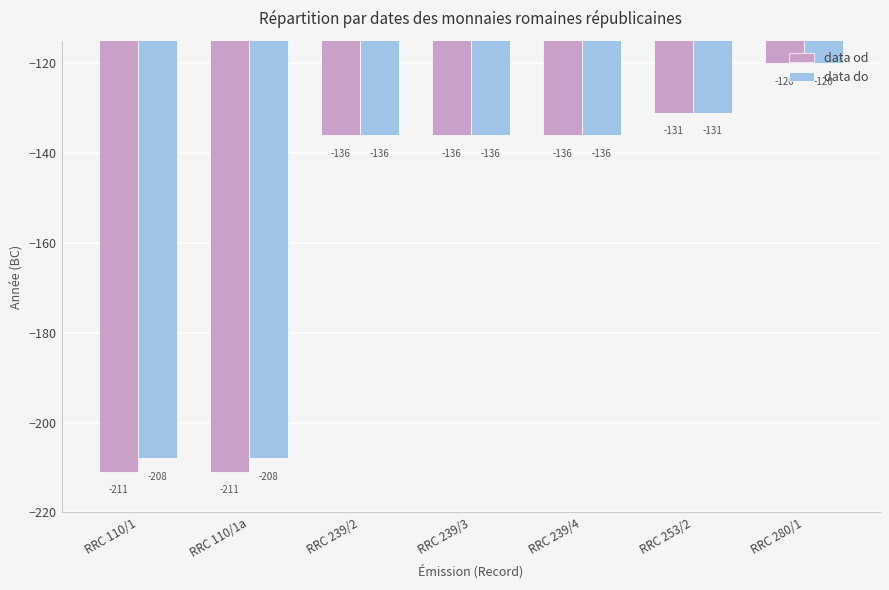

Reading left to right, transcribe all the data shown in this chart.

data od: RRC 110/1=-211	RRC 110/1a=-211	RRC 239/2=-136	RRC 239/3=-136	RRC 239/4=-136	RRC 253/2=-131	RRC 280/1=-120
data do: RRC 110/1=-208	RRC 110/1a=-208	RRC 239/2=-136	RRC 239/3=-136	RRC 239/4=-136	RRC 253/2=-131	RRC 280/1=-120